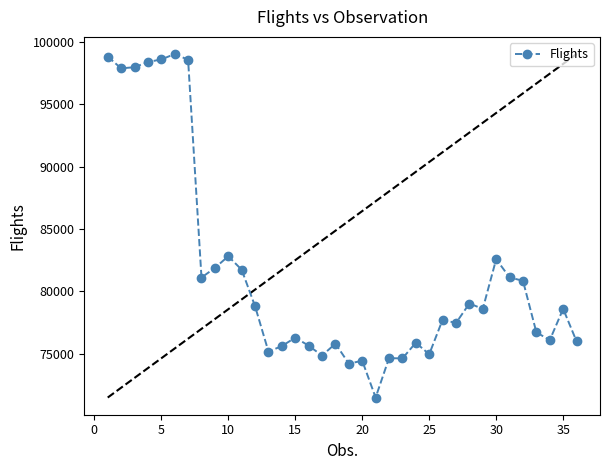

True or false: there are more than 2 points higher than both neighbors.

True